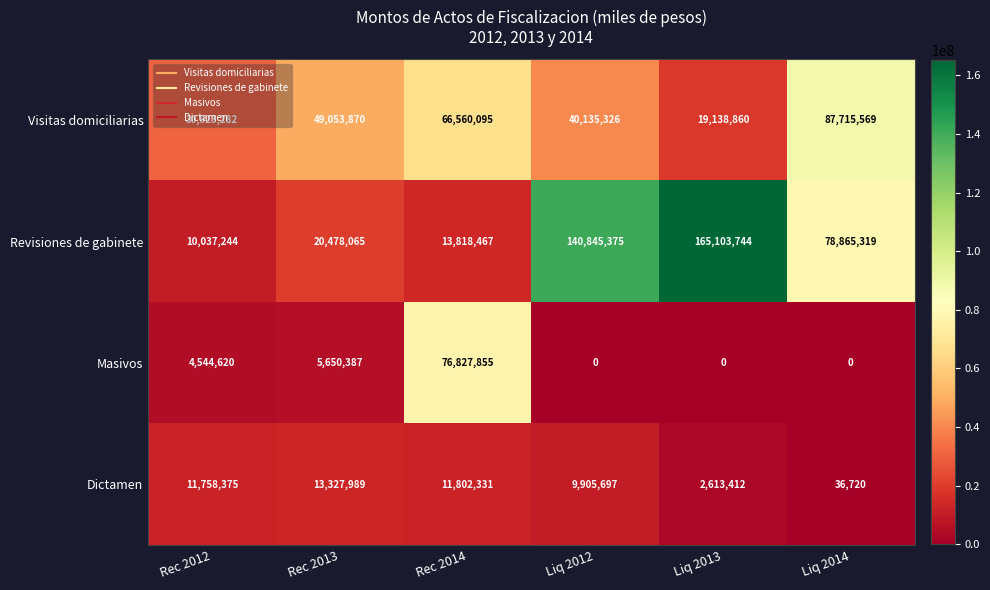

At which category does the chart reach its peak across all series?

Liq 2013